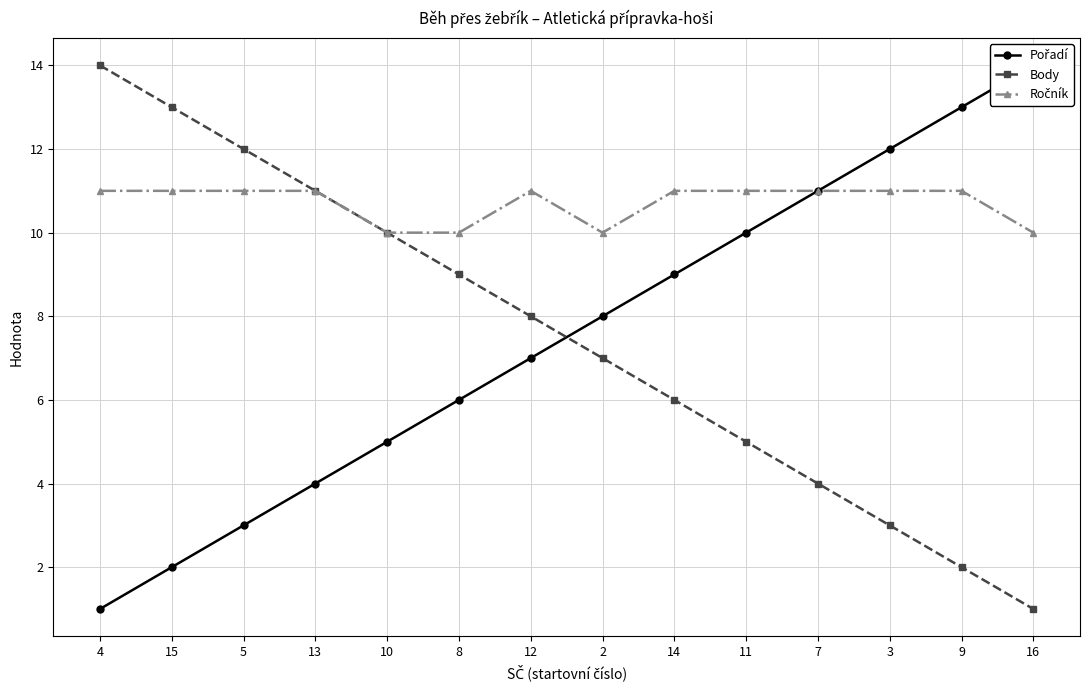

Is the value of Pořadí at 7 greater than the value of Body at 10?

Yes